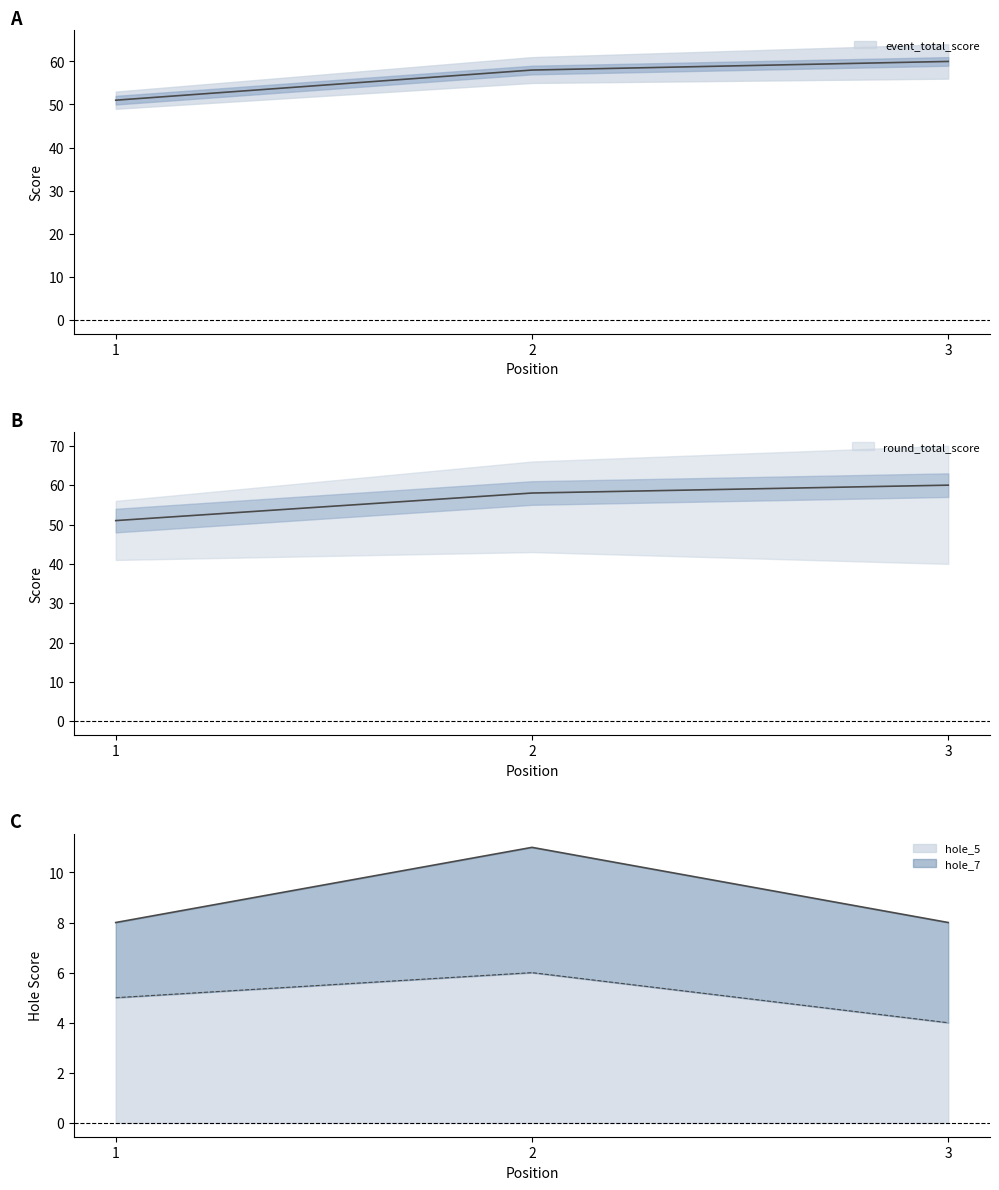

How many data points in round_total_score are less than 58?

1